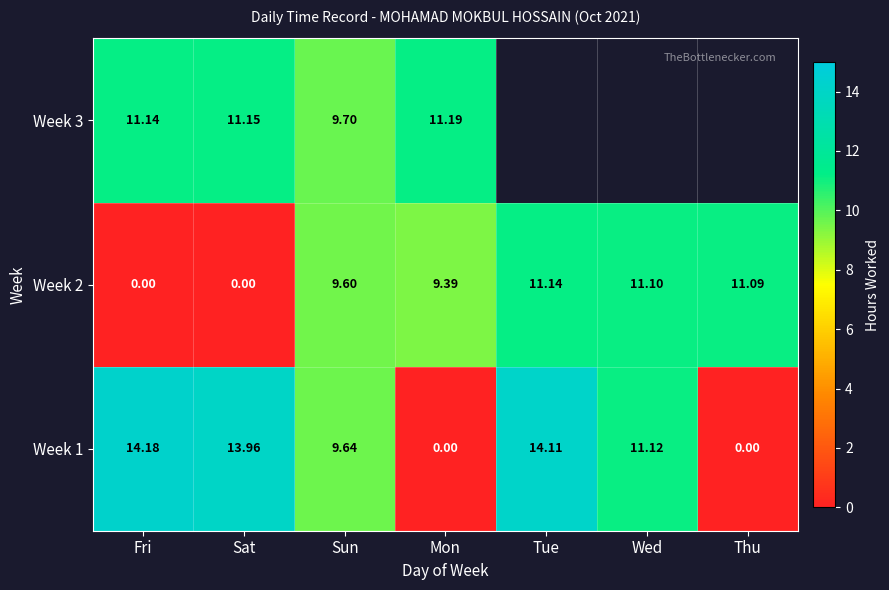

Where does the Week 2 series first go above 9?

Sun